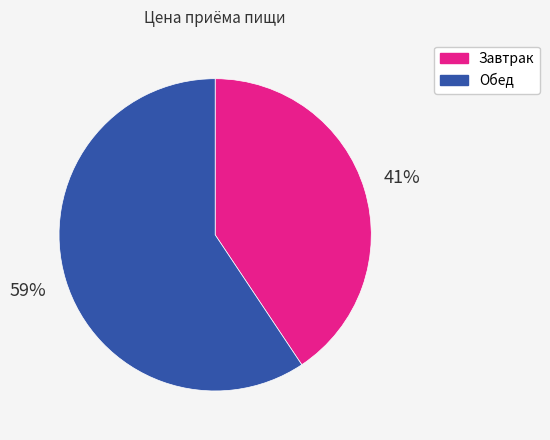

Rank the categories by value from highest to lowest.

Обед, Завтрак